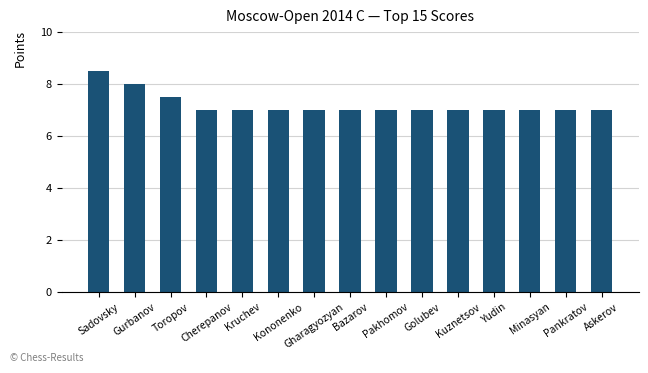

What position from the left is Kononenko?

6